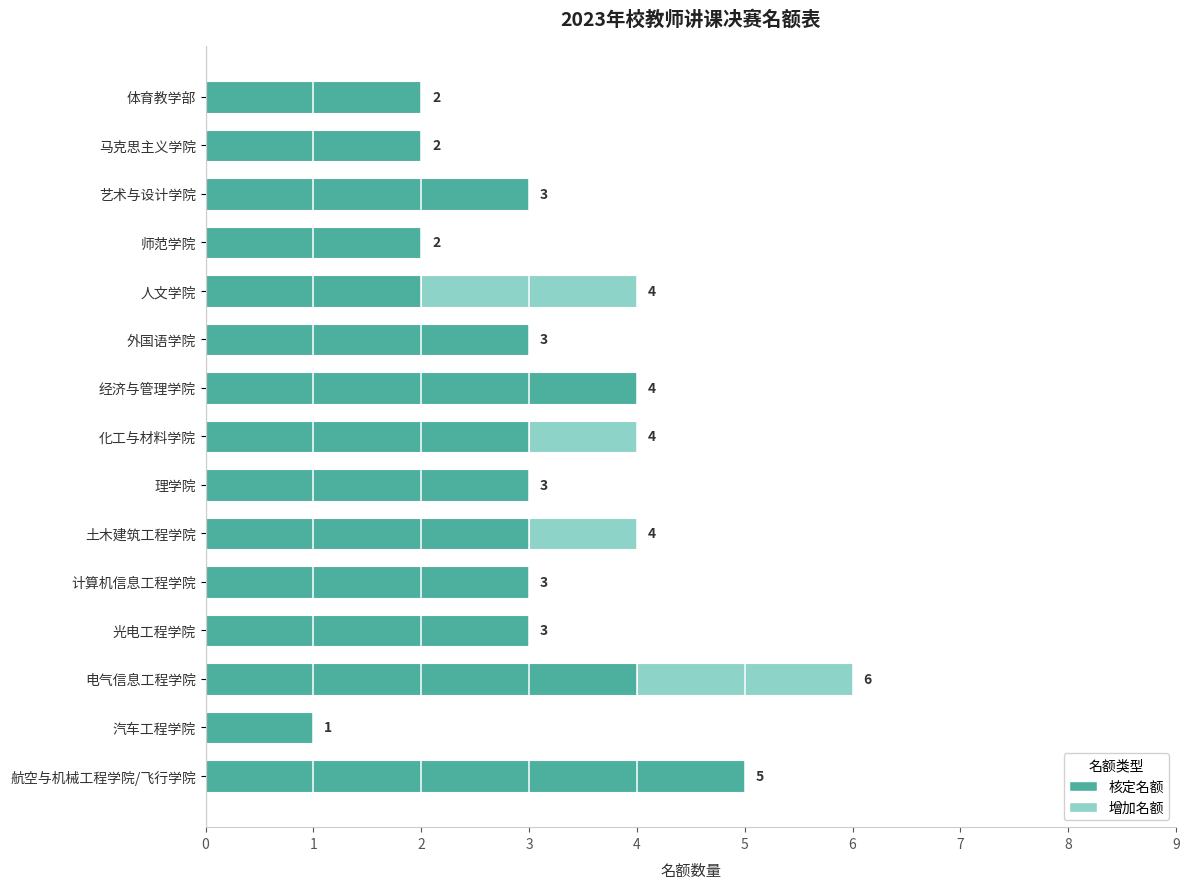

What is the sum of the 核定名额 values at 电气信息工程学院 and 体育教学部?

6